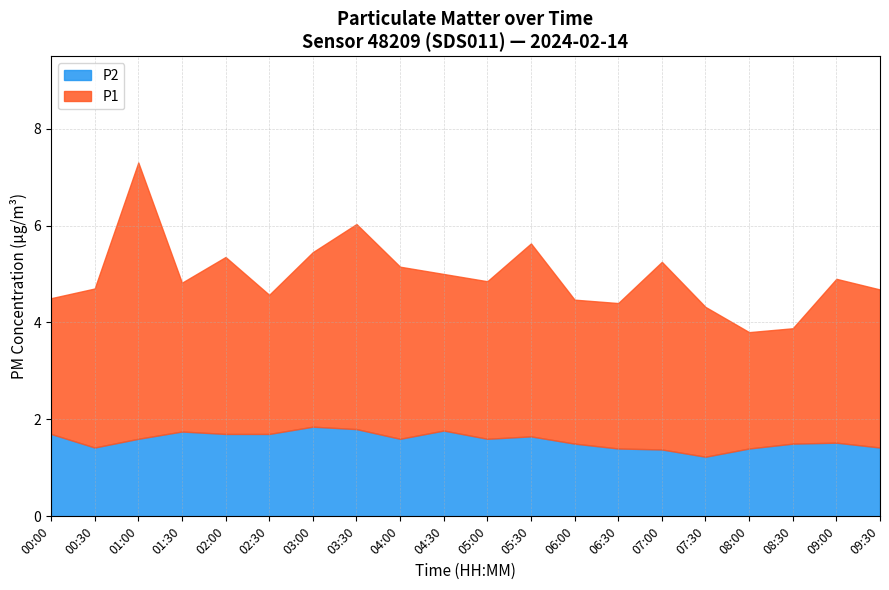

How many data points in P1 are above 4?

18